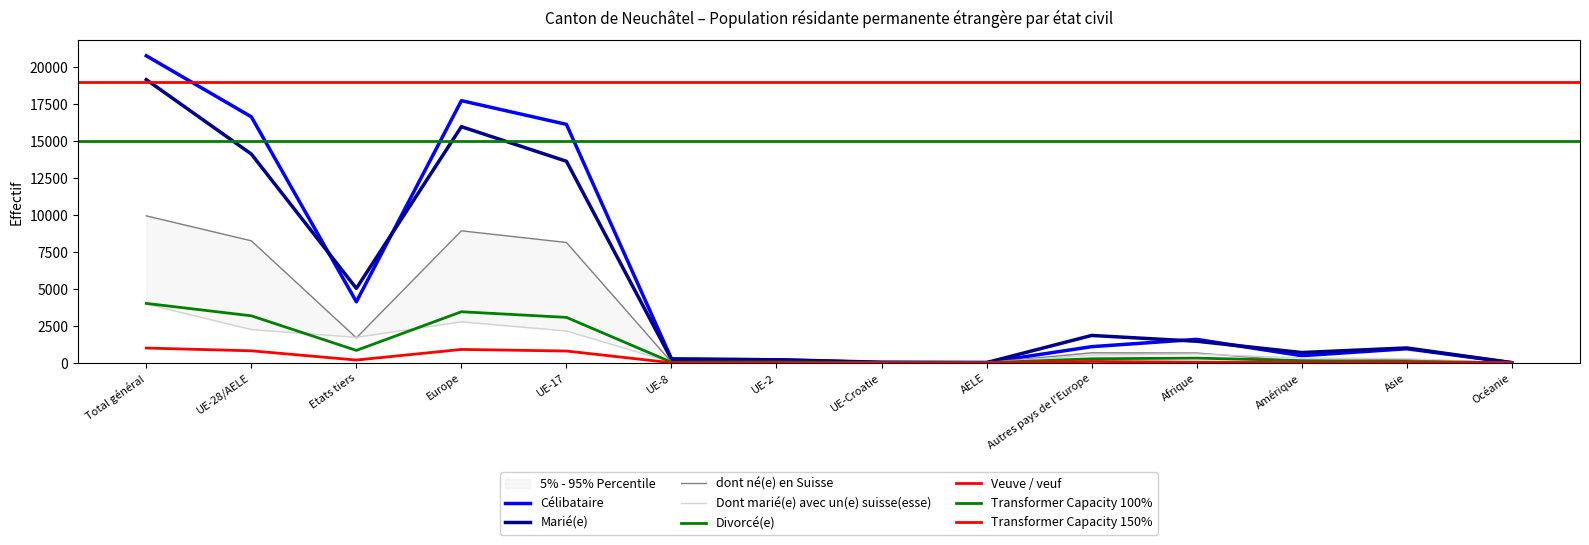

Where is Dont marié(e) avec un(e) suisse(esse) nearest to the value 1992?

UE-17